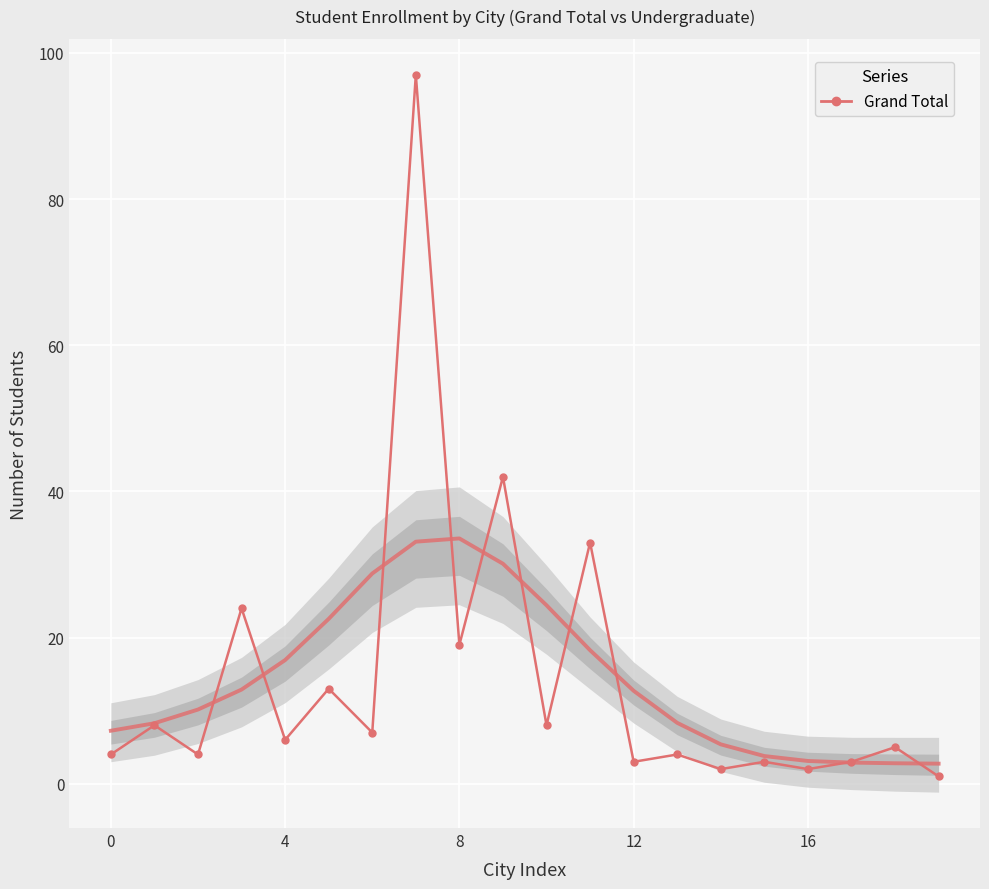

What is the label of the 2nd point from the right?

18